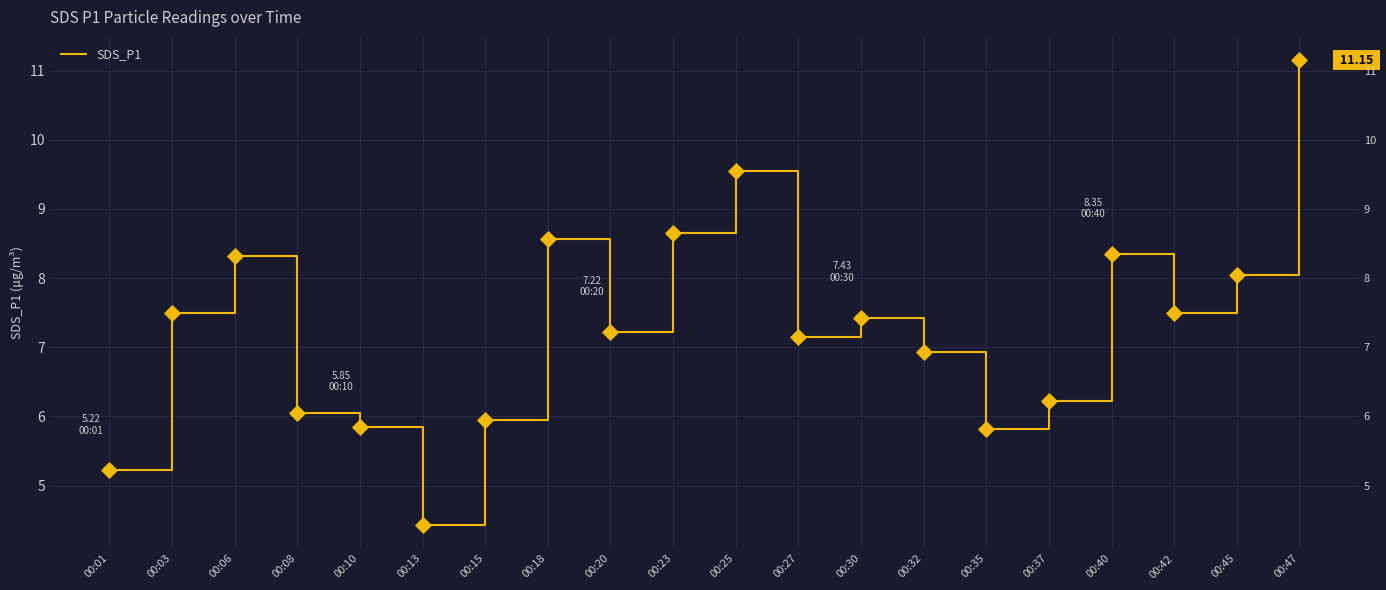

What is the ratio of the value at 00:13 to the value at 00:35?

0.8